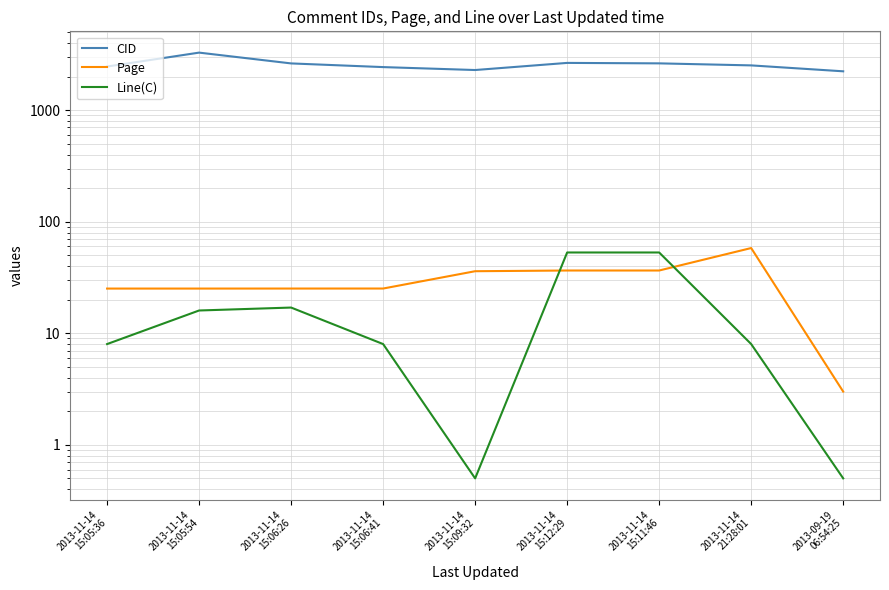

Which series has the largest total across all categories?

CID